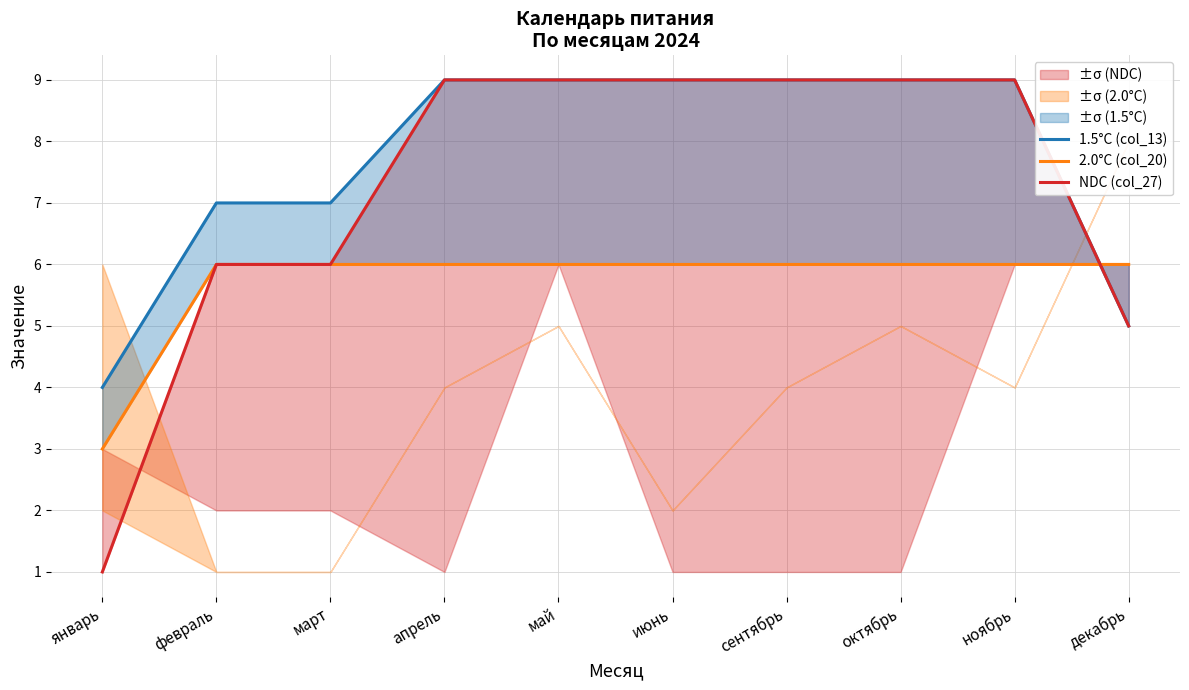

Where is 2.0°C (col_20) nearest to the value 4?

январь